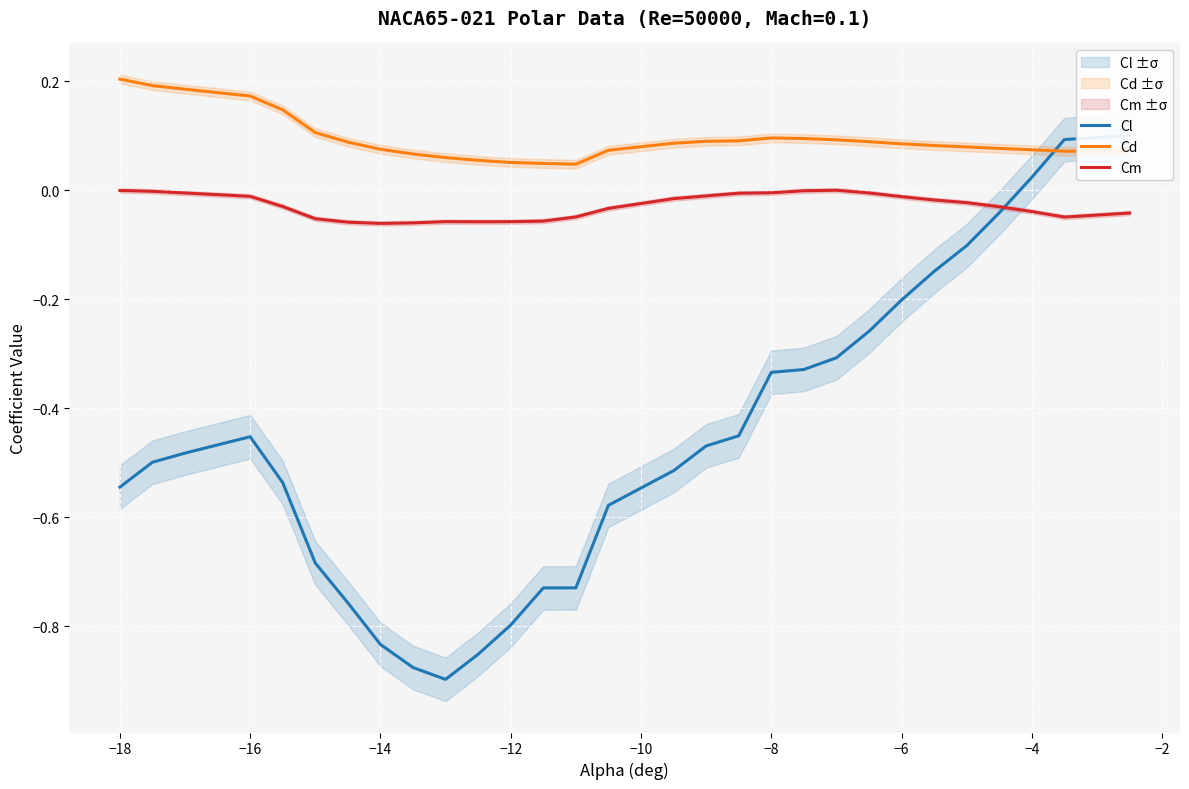

The value of Cd at −14 is 0.0. True or false?

False